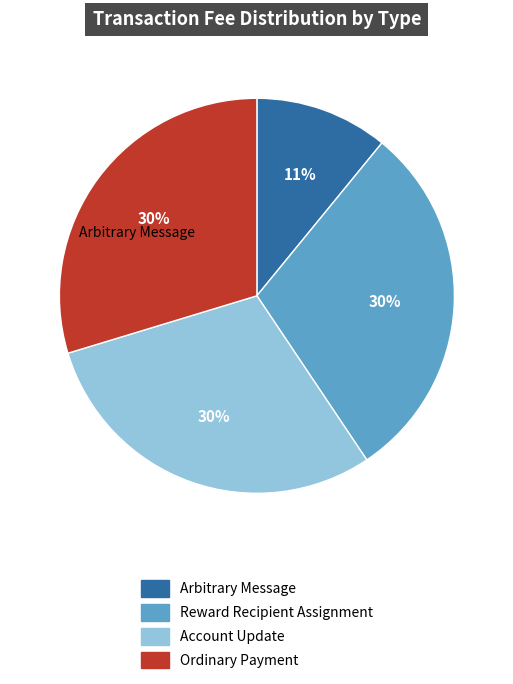

What portion of the pie excludes Account Update?

70.3%